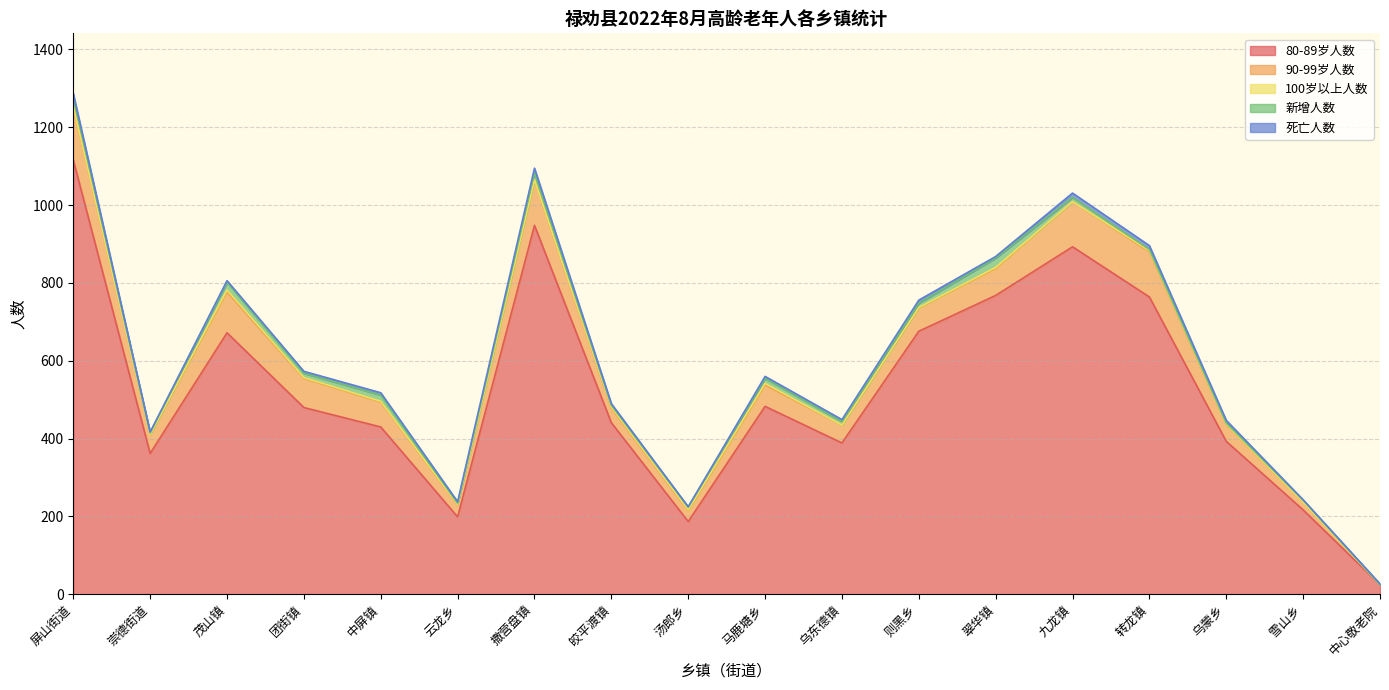

What is the difference between the 新增人数 values at 雪山乡 and 转龙镇?

2